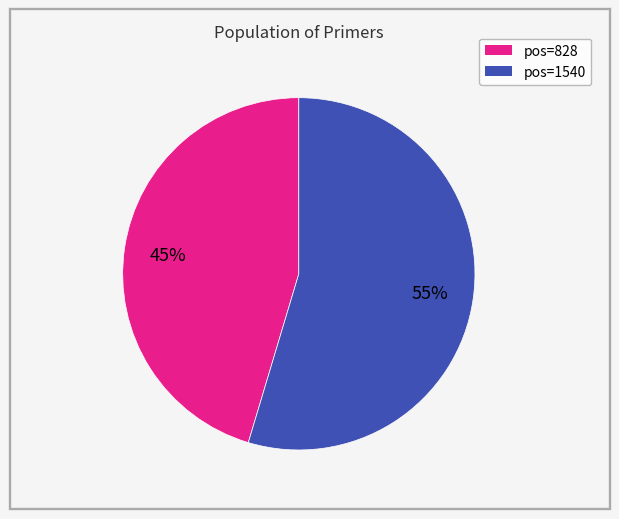

Is there a majority slice in this chart?

Yes